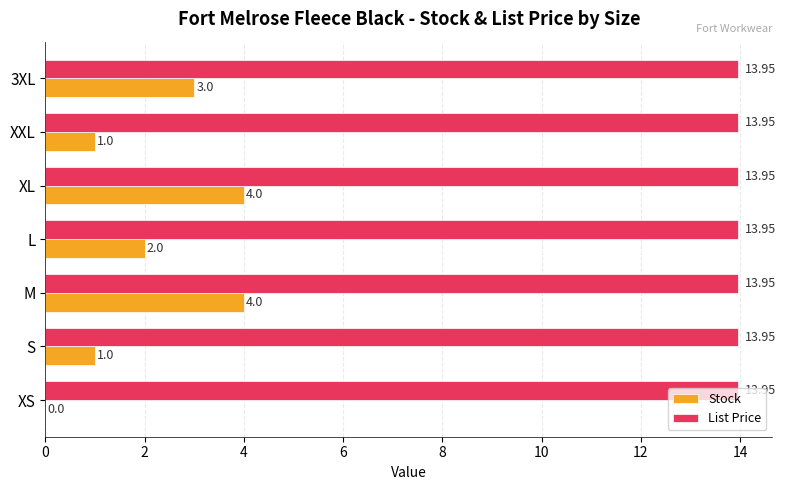

Is the value of List Price at M greater than the value of Stock at M?

Yes